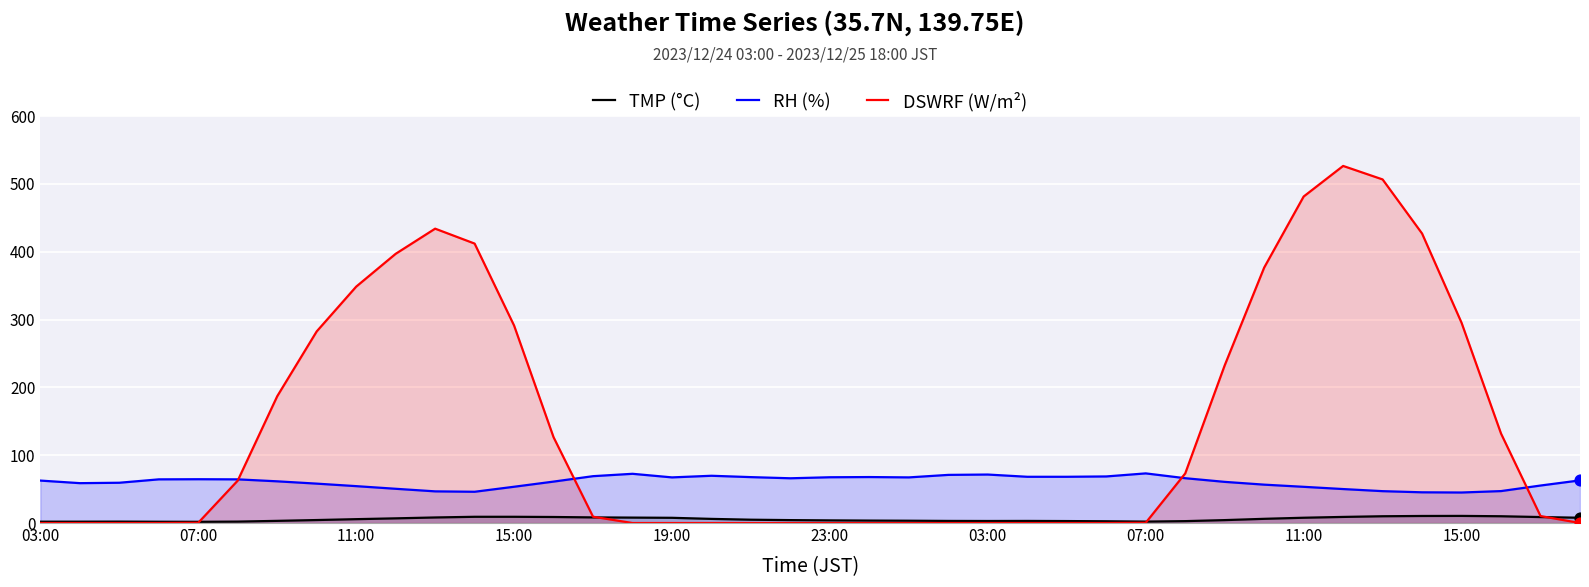

Is the value of RH (%) at 24 greater than the value of TMP (°C) at 11?

Yes